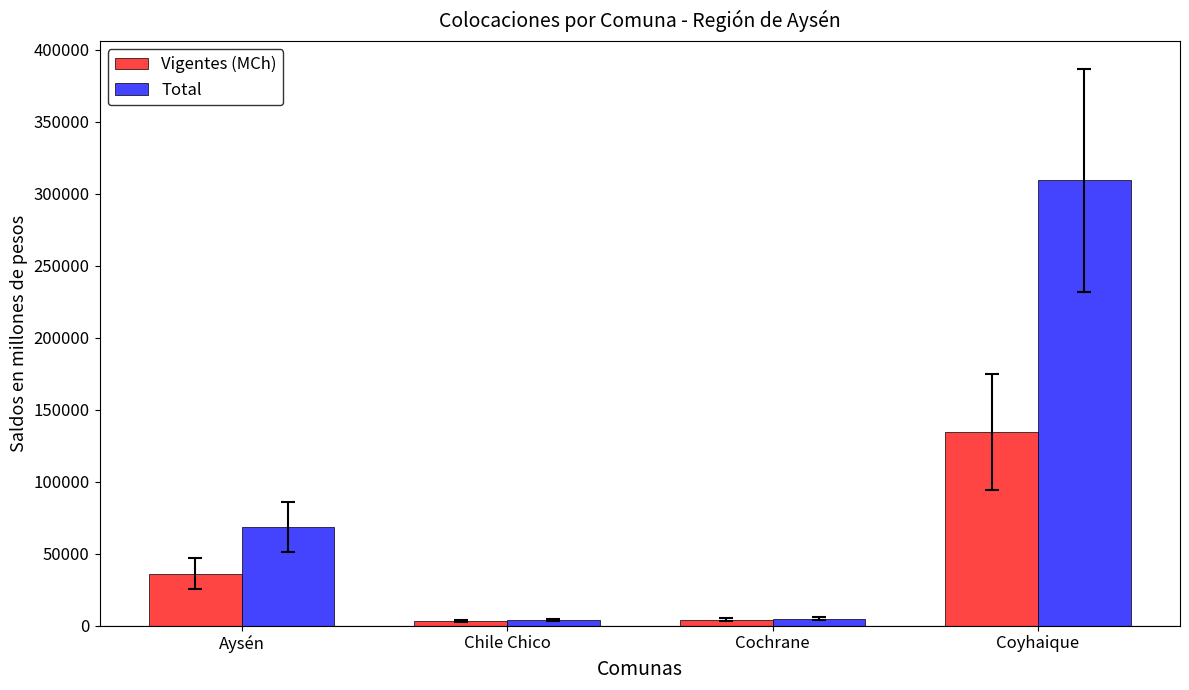

What position from the left is Chile Chico?

2